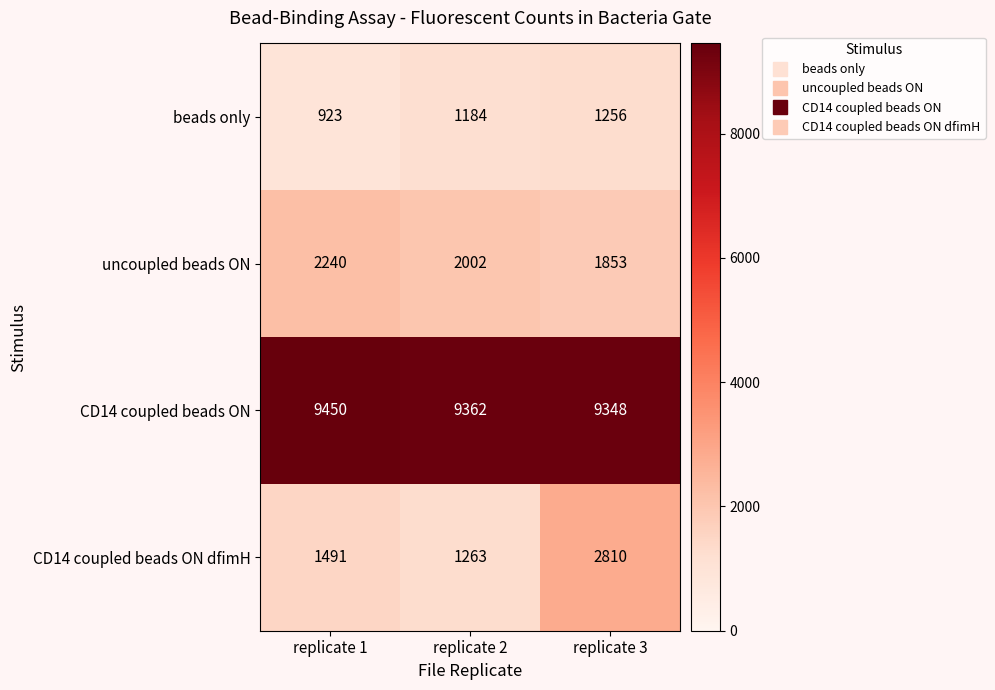

What is the approximate value of beads only at replicate 3, to the nearest 50?

1250